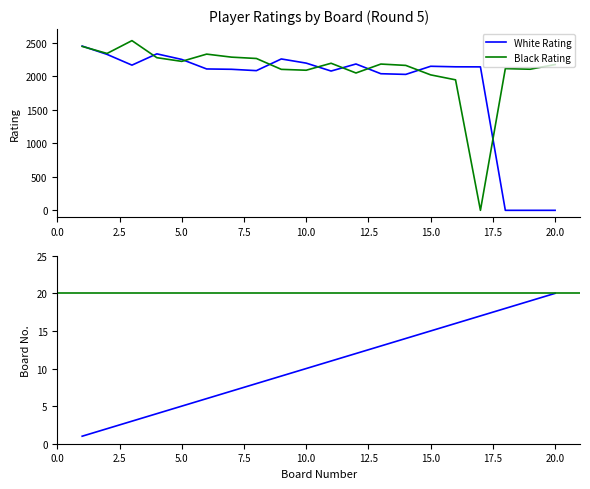

Is the value of Player Rating (White) at 7 greater than the value of Player Rating (Black) at 16?

Yes